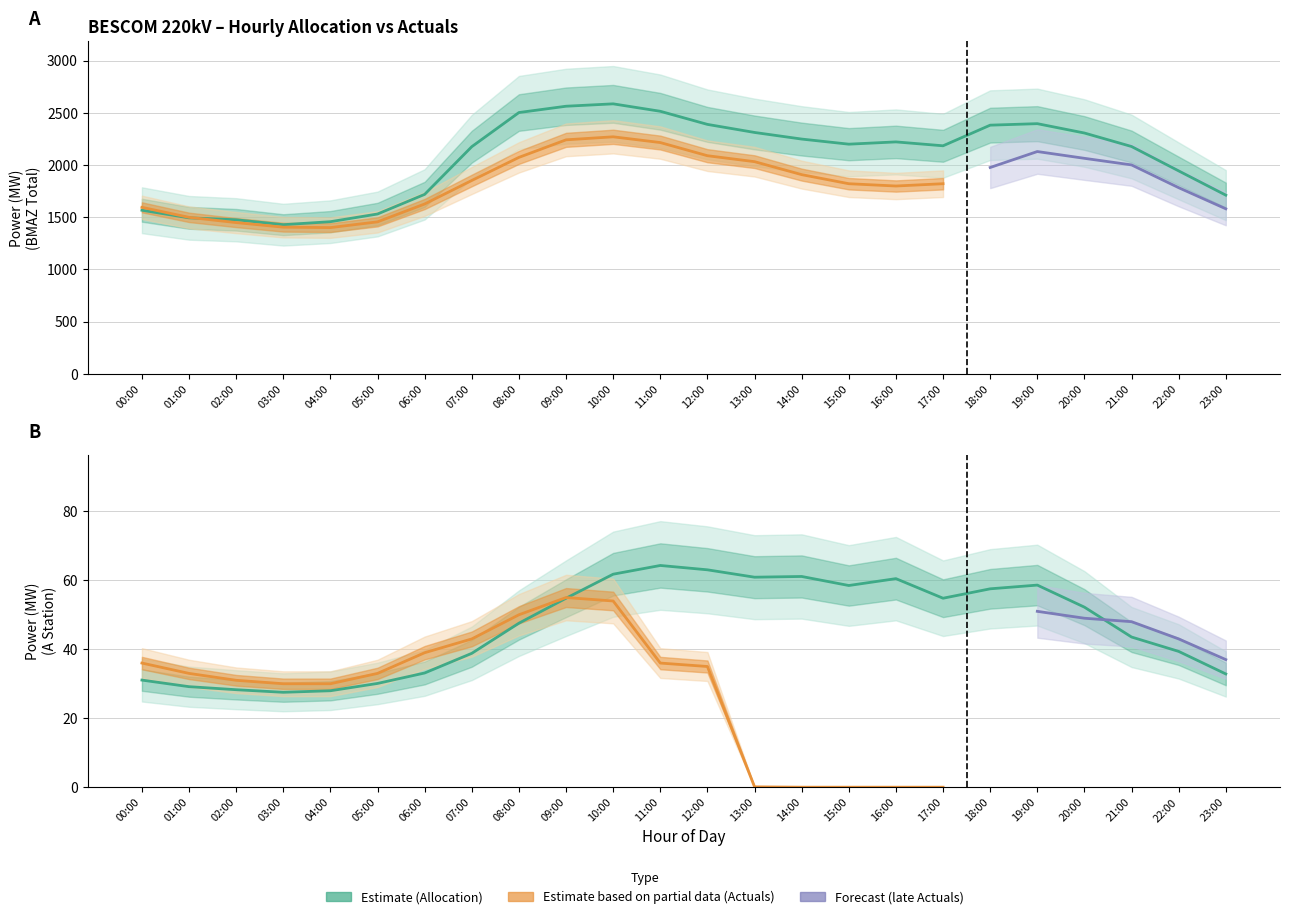

True or false: Allocation and A Station Allocation cross at least once.

False